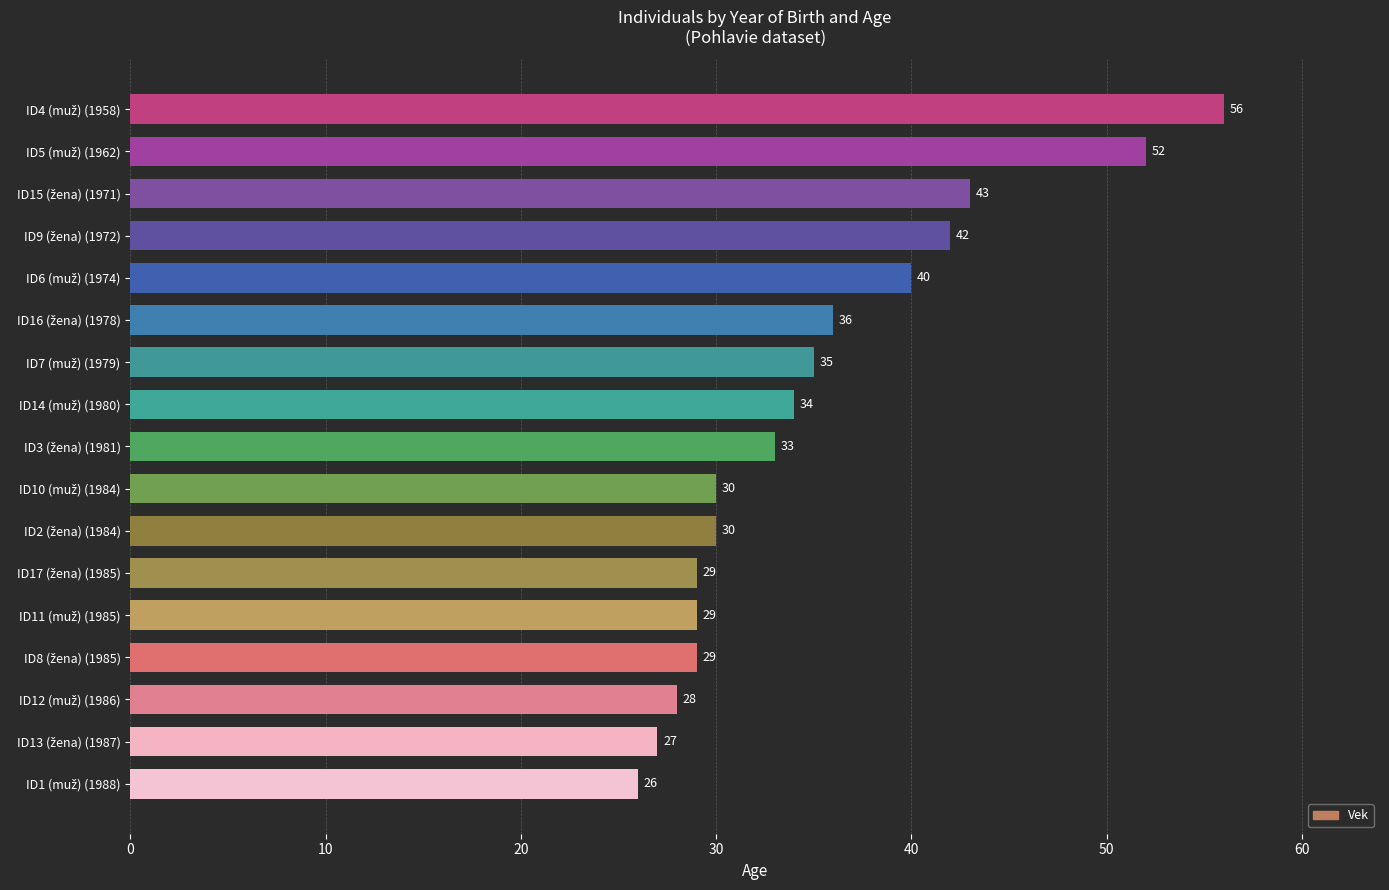

What is the minimum value shown in the chart?

26